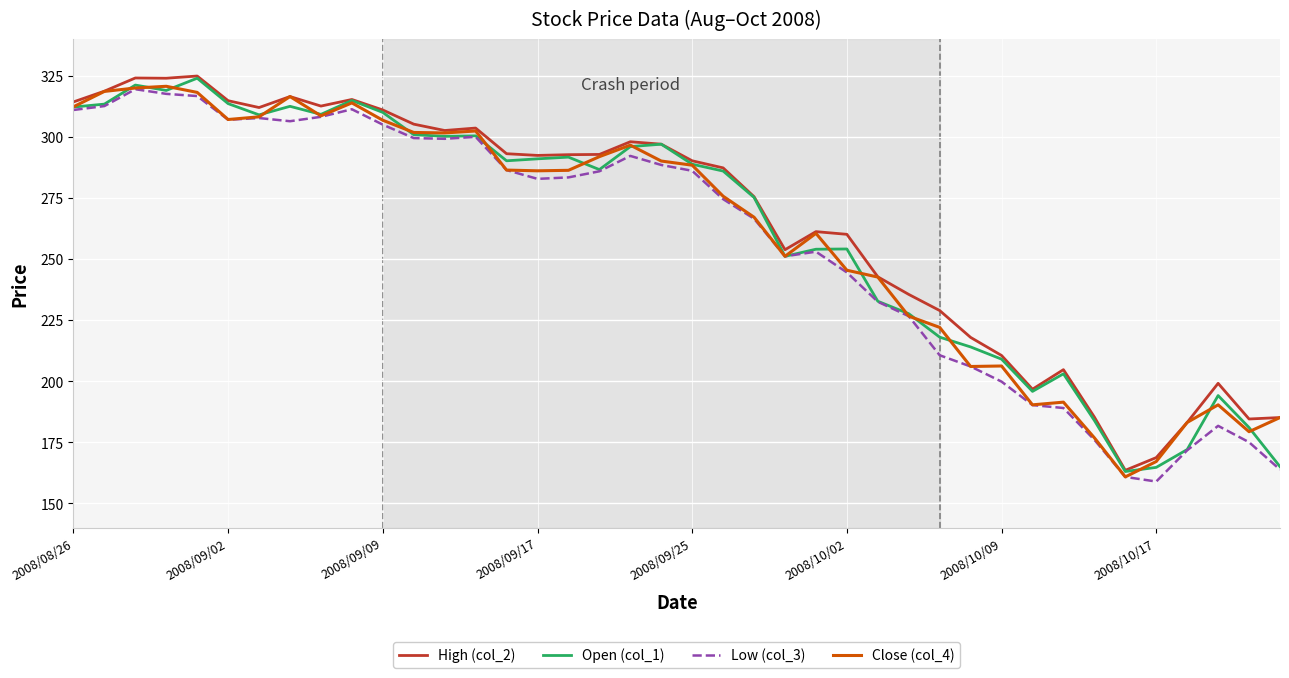

What is the maximum value for High (col_2)?

324.9